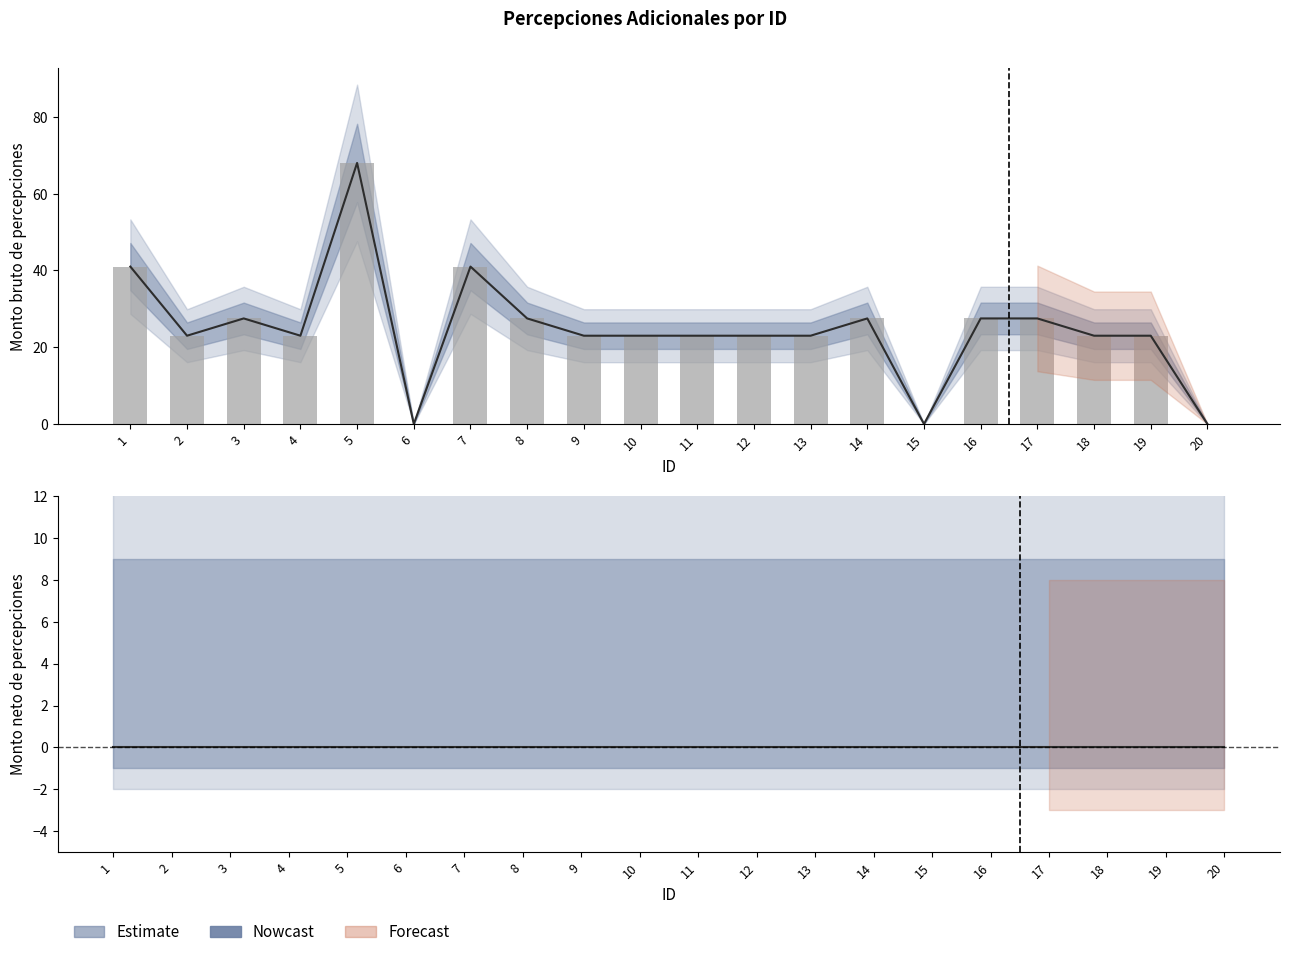

How many categories are shown in the chart?

20